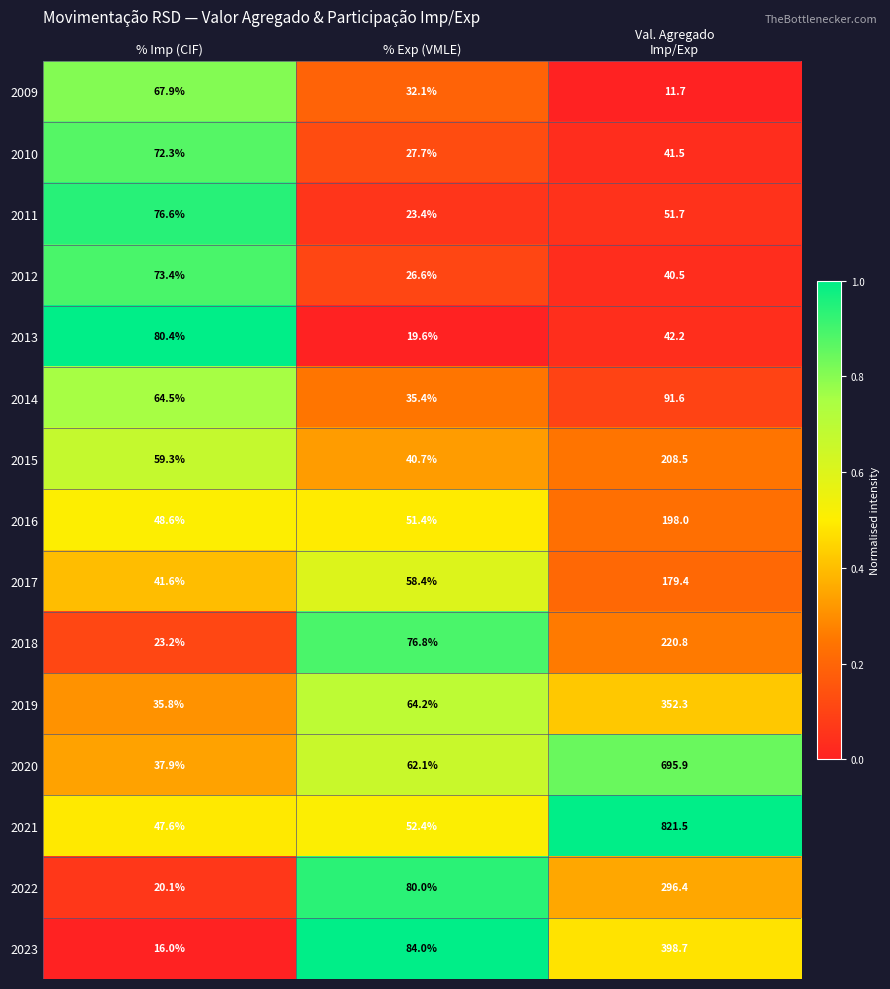

Where is 2016 nearest to the value 123?

% Exp (VMLE)